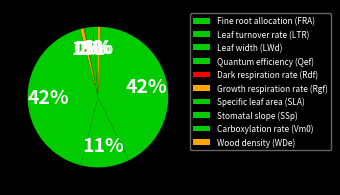

Does Growth respiration rate (Rgf) represent more than half of the total?

No